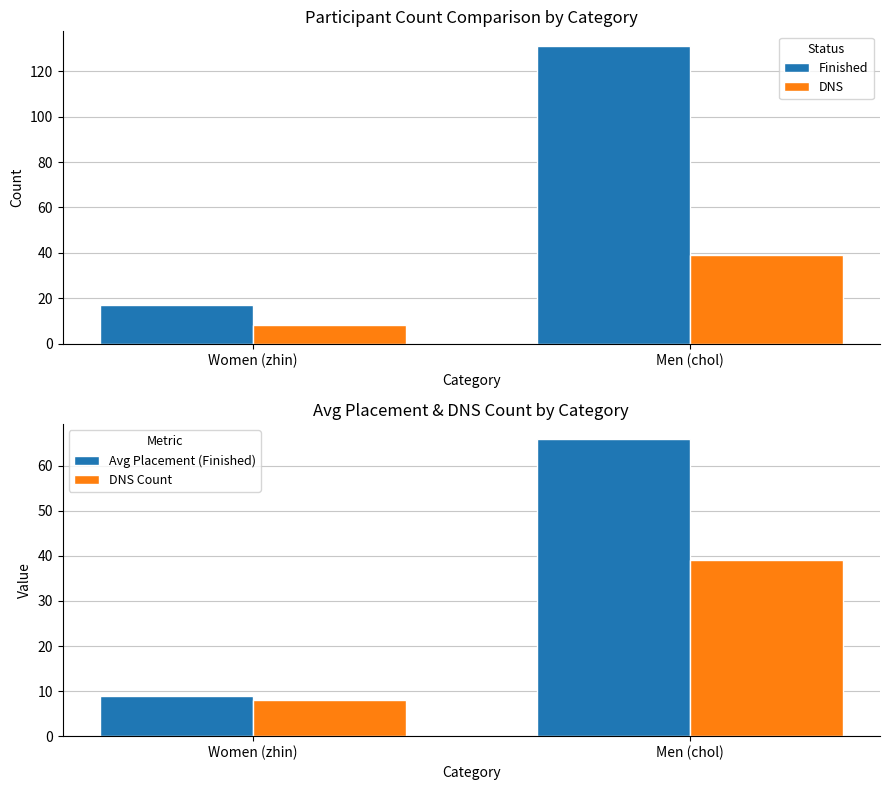

What is the label of the 1st bar from the left?

Women (zhin)